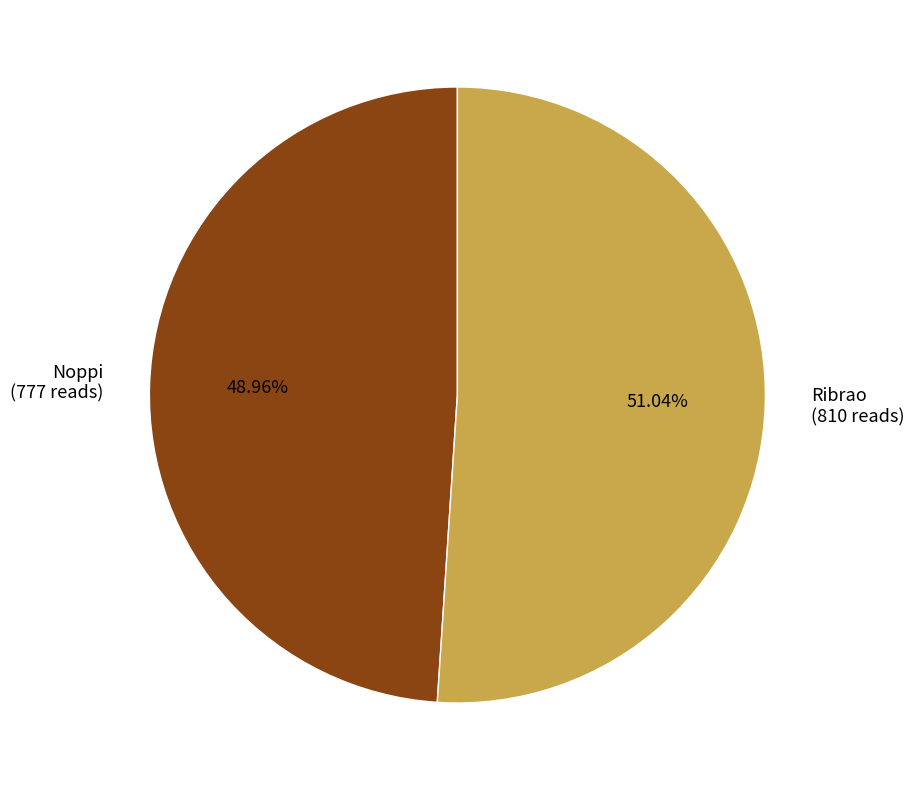

Which has a higher value, Noppi or Ribrao?

Ribrao